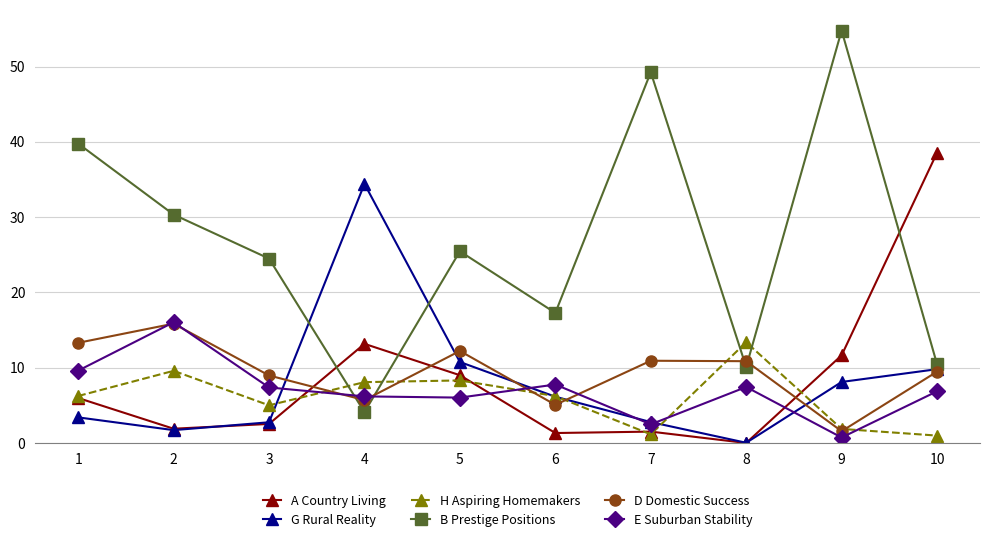

At which category does B Prestige Positions reach its first local valley?

4